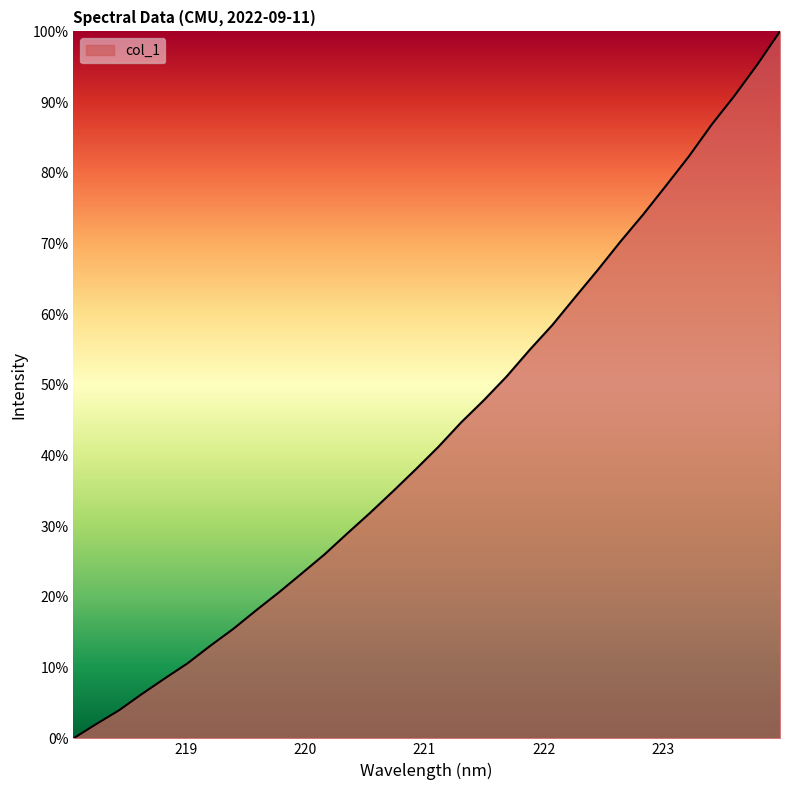

What is the greatest value displayed?

100.0